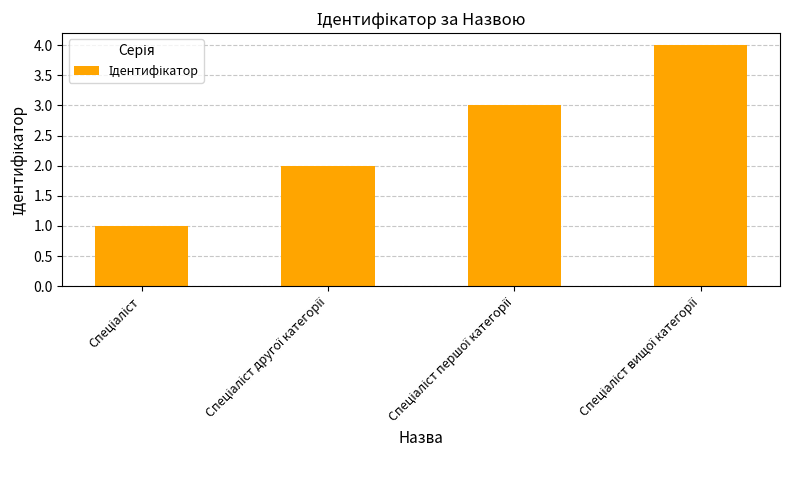

Reading right to left, transcribe all the data shown in this chart.

4	3	2	1